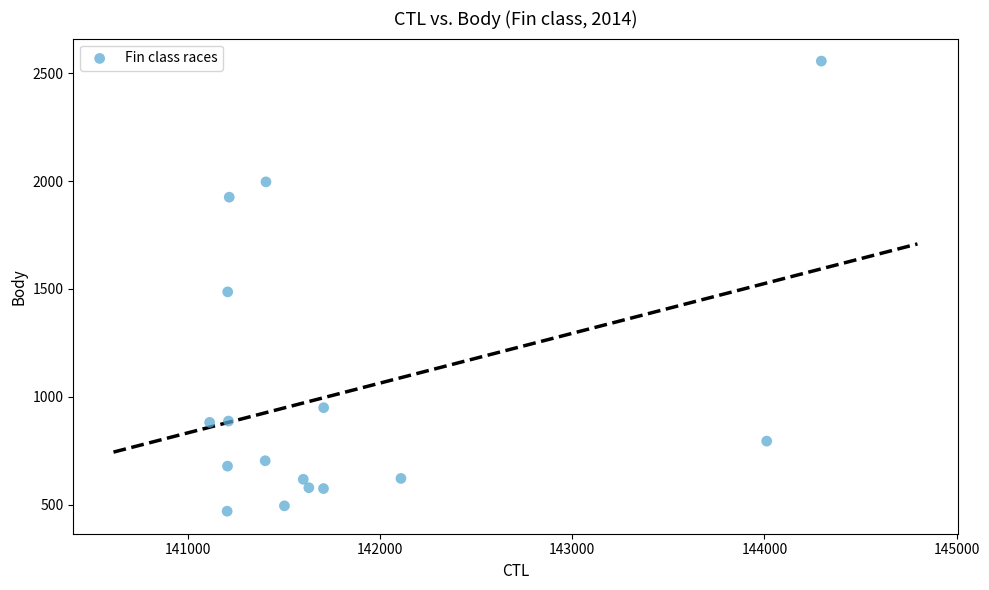

What Y value in the scatter plot is closest to 1512?

1486